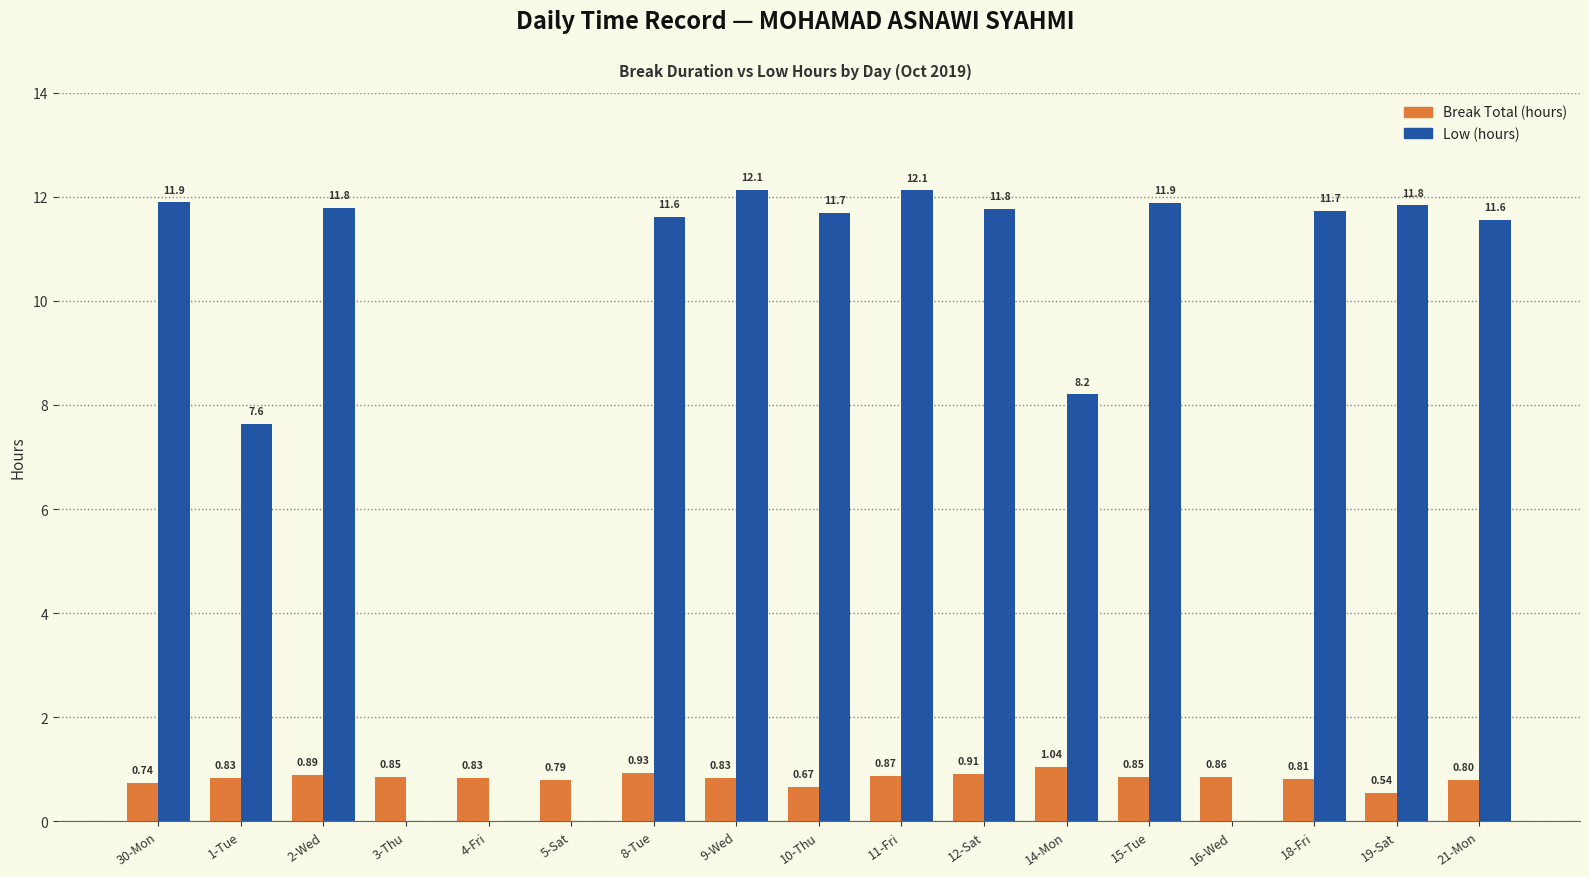

True or false: Low (hours) has a value of 18.9 at 11-Fri.

False